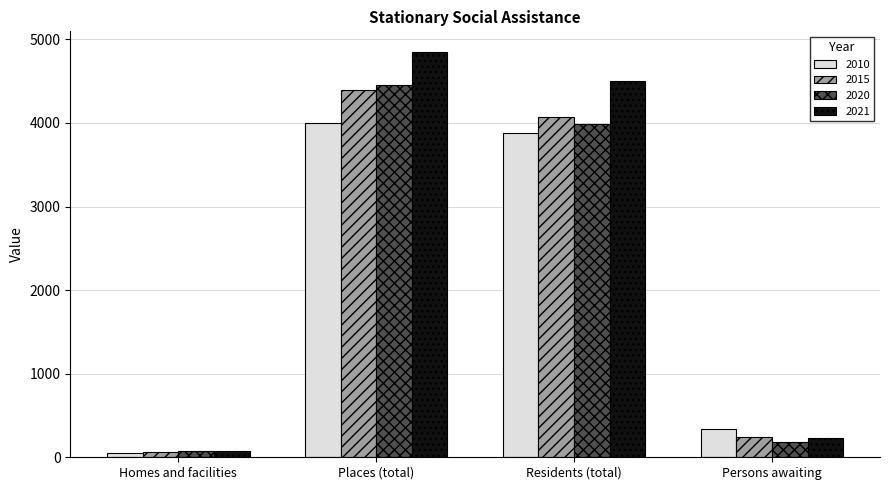

Reading right to left, extract all data points from this chart.

2010: Persons awaiting=340	Residents (total)=3883	Places (total)=3997	Homes and facilities=52
2015: Persons awaiting=242	Residents (total)=4076	Places (total)=4394	Homes and facilities=66
2020: Persons awaiting=183	Residents (total)=3990	Places (total)=4449	Homes and facilities=71
2021: Persons awaiting=228	Residents (total)=4500	Places (total)=4854	Homes and facilities=79